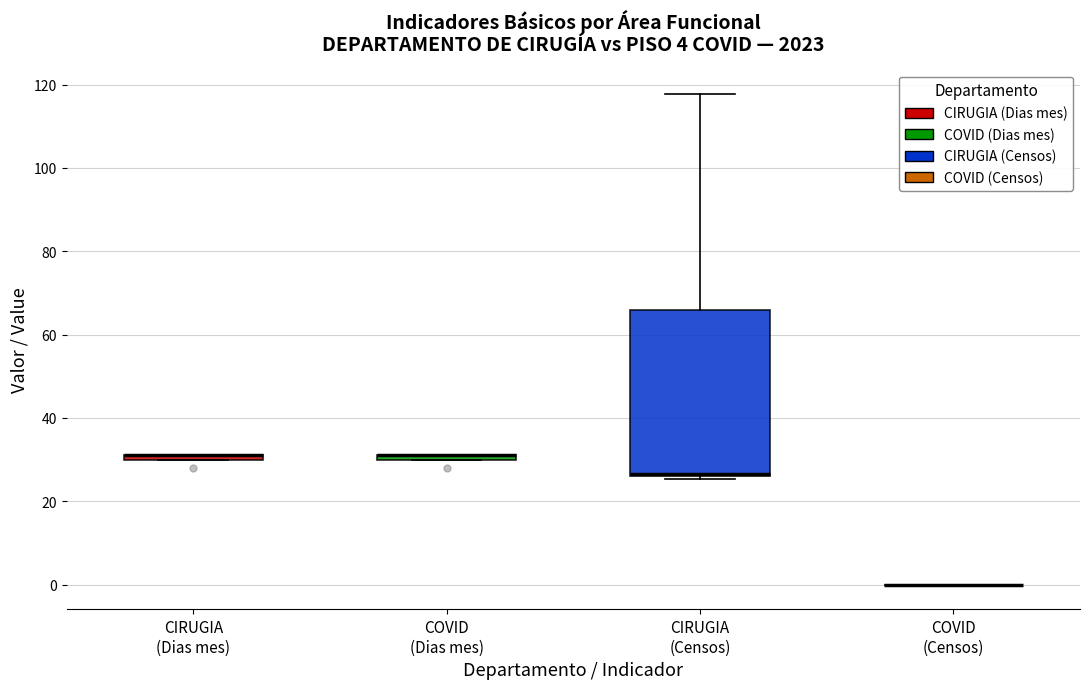

Which box is the tallest, from its lower edge to its upper edge?

CIRUGIA (Censos)